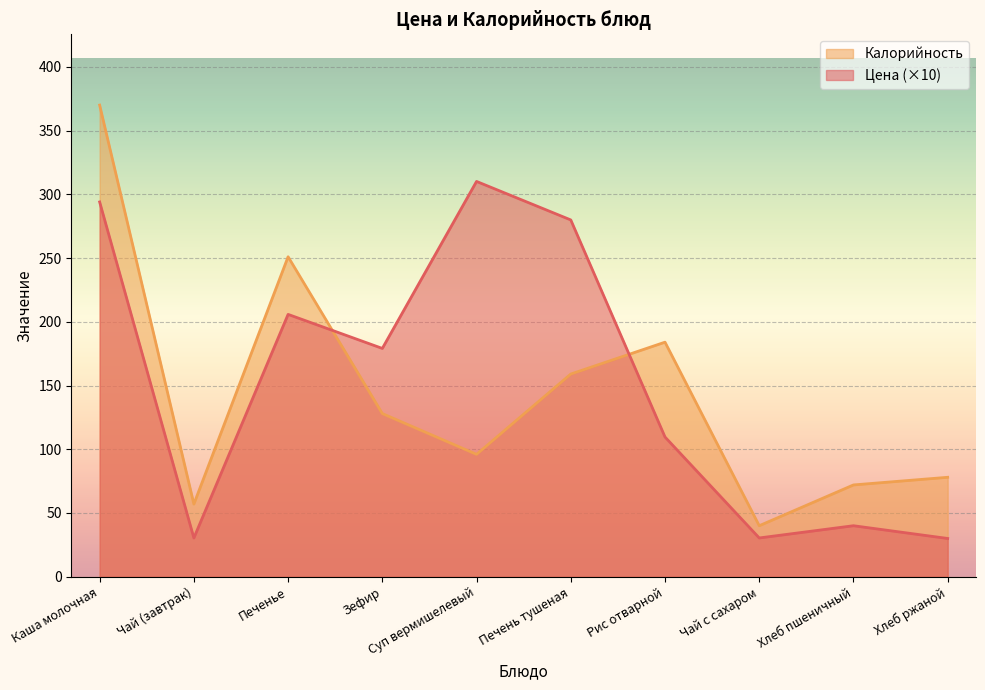

At which category is the sum across all series the highest?

Каша молочная